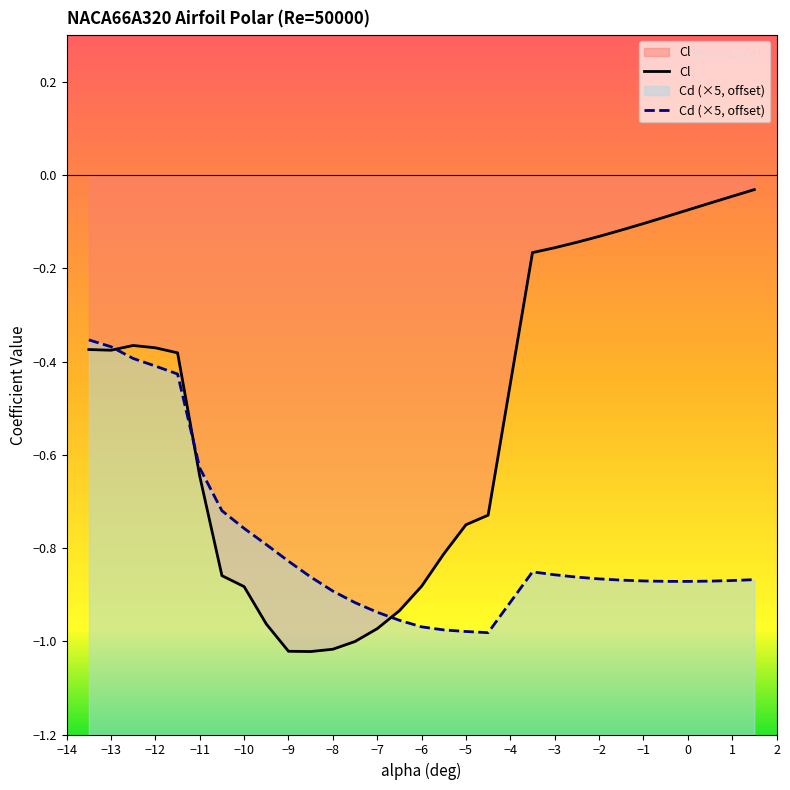

Which series has the largest range (max minus min)?

Cl